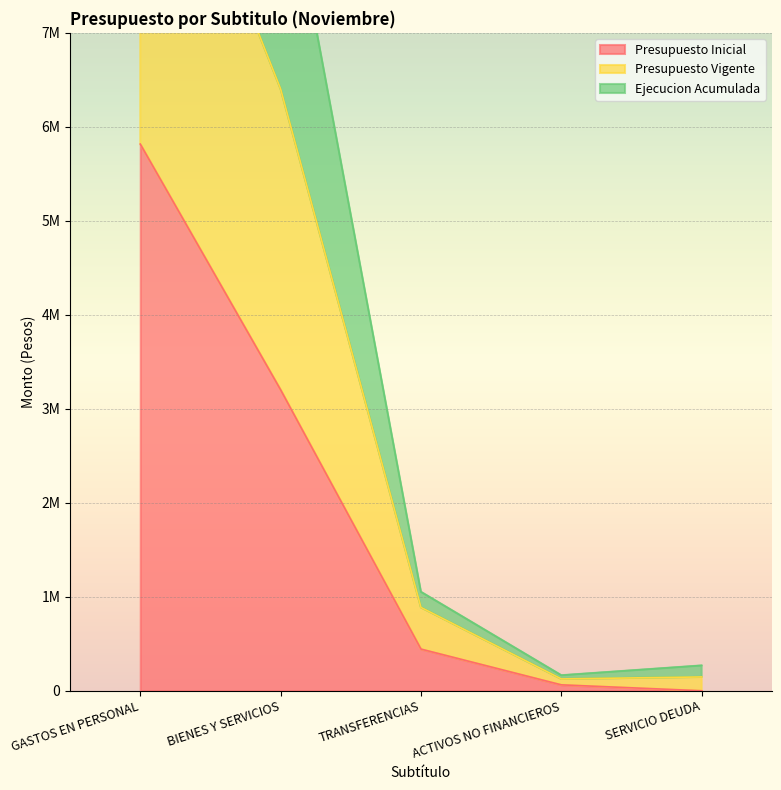

What is the smallest value displayed?

100